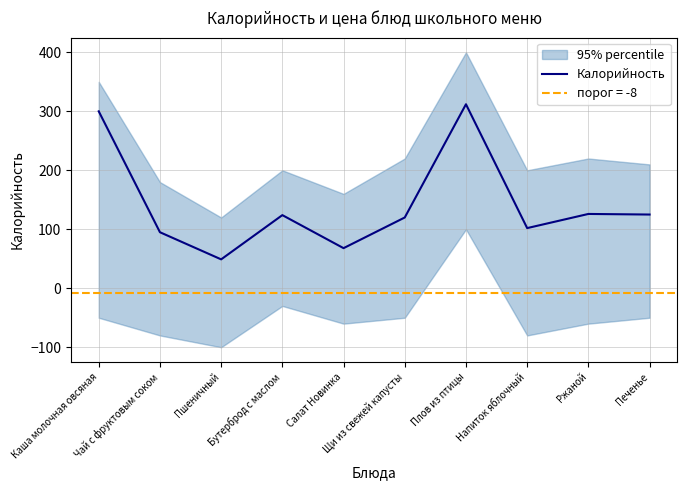

How many points are higher than both their immediate neighbors (excluding endpoints)?

3